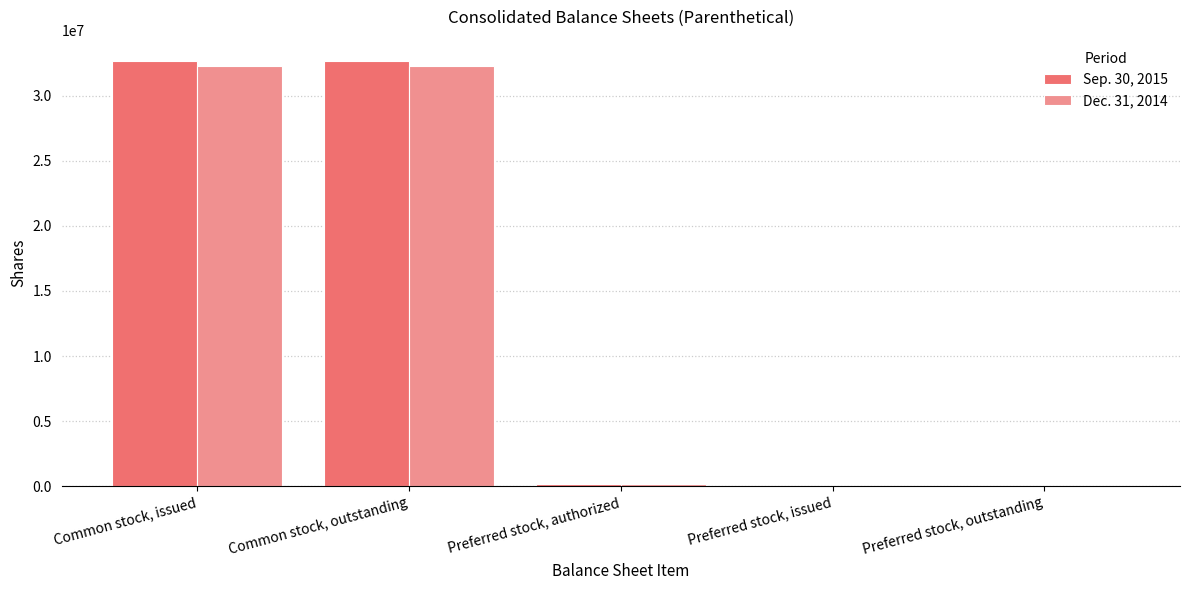

Reading left to right, transcribe all the data shown in this chart.

Sep. 30, 2015: 32676196	32676196	150000	0	0
Dec. 31, 2014: 32312276	32312276	150000	0	0